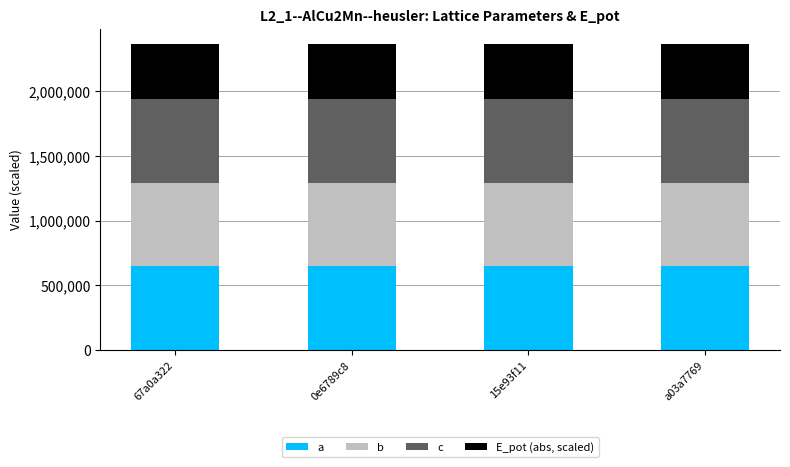

What is the total value across all series at 67a0a322?

2363755.3